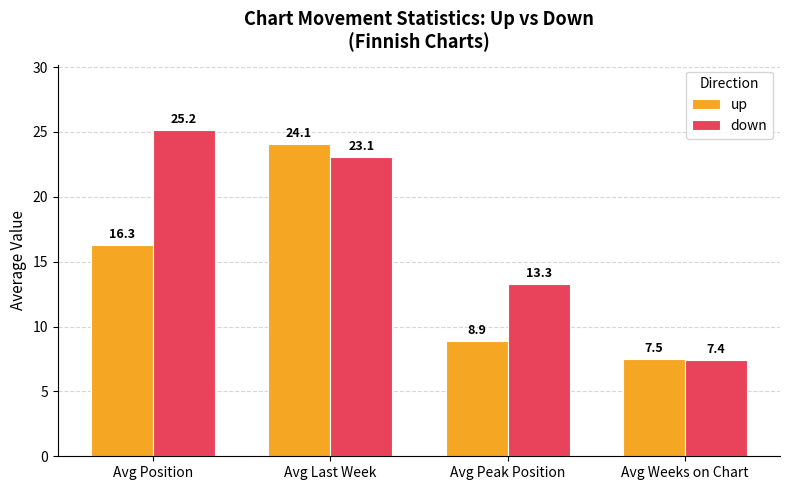

What is the spread (max minus min) of values at Avg Peak Position?

4.4